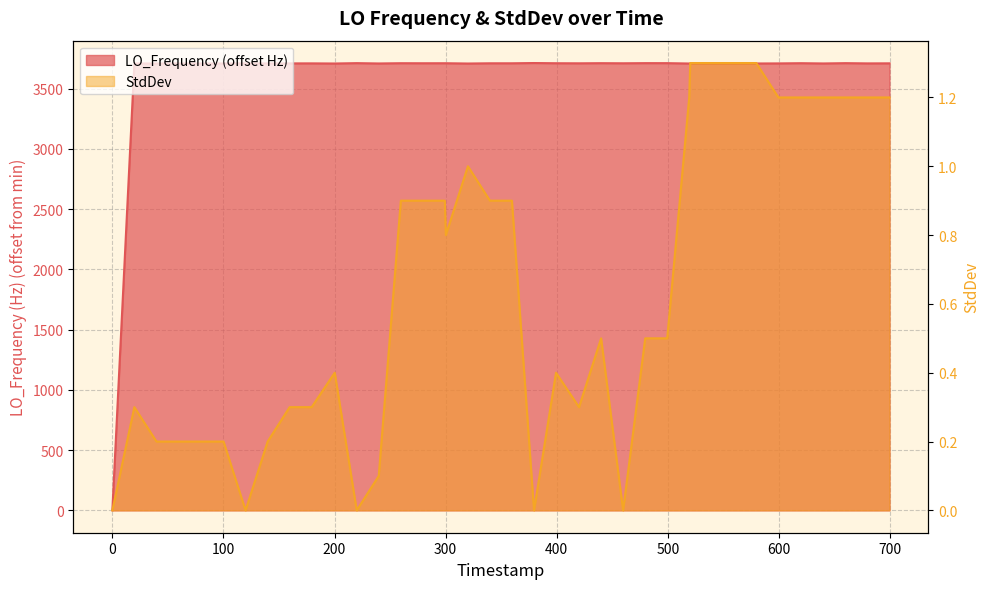

At which category does LO_Frequency reach its first local valley?

700